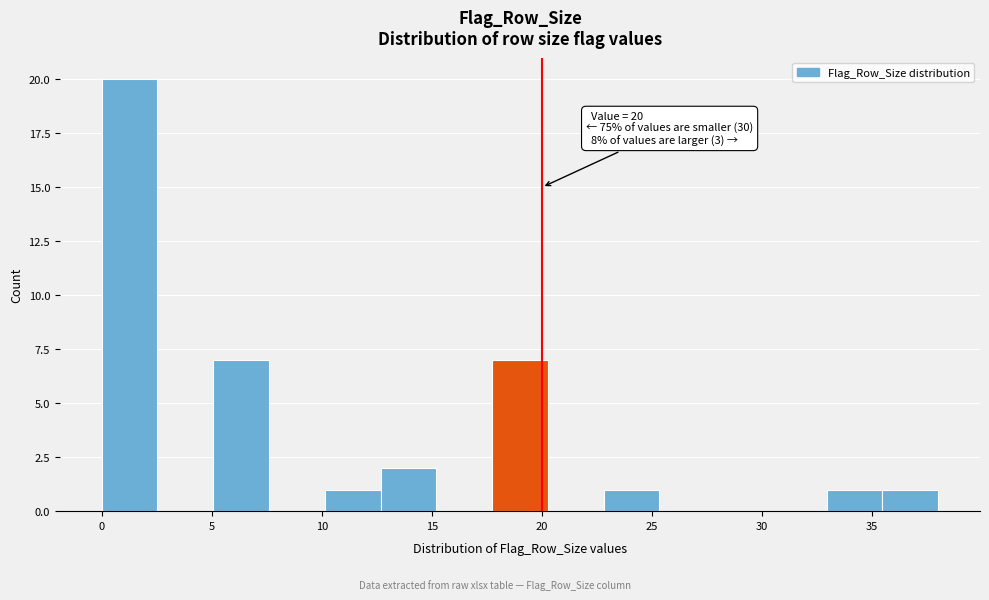

Over which range of the x-axis is the bar tallest?

0.0 to 2.5